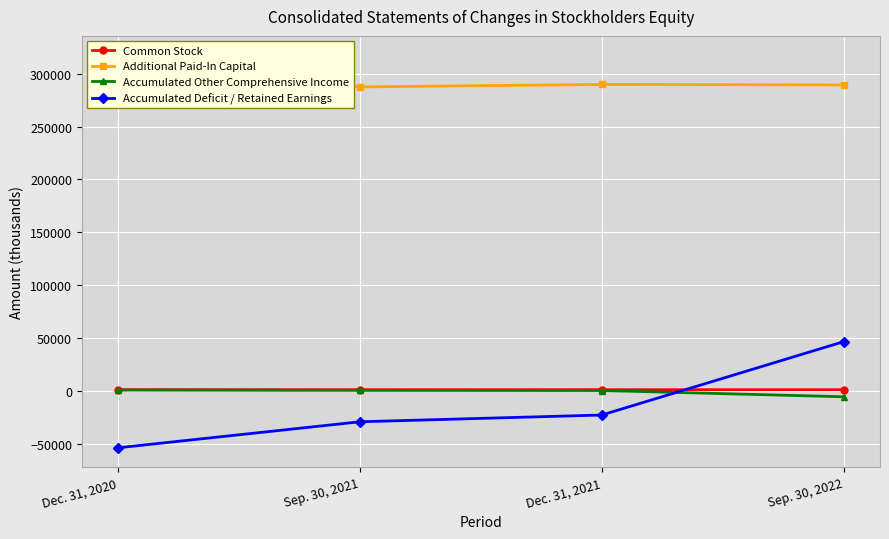

The Accumulated Deficit / Retained Earnings series shows 46849 at Sep. 30, 2022. True or false?

True